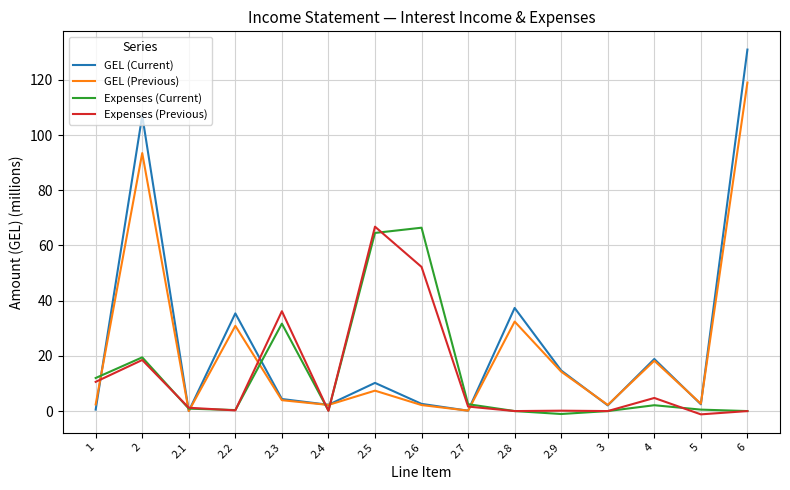

Which series has the largest total across all categories?

GEL (Current)